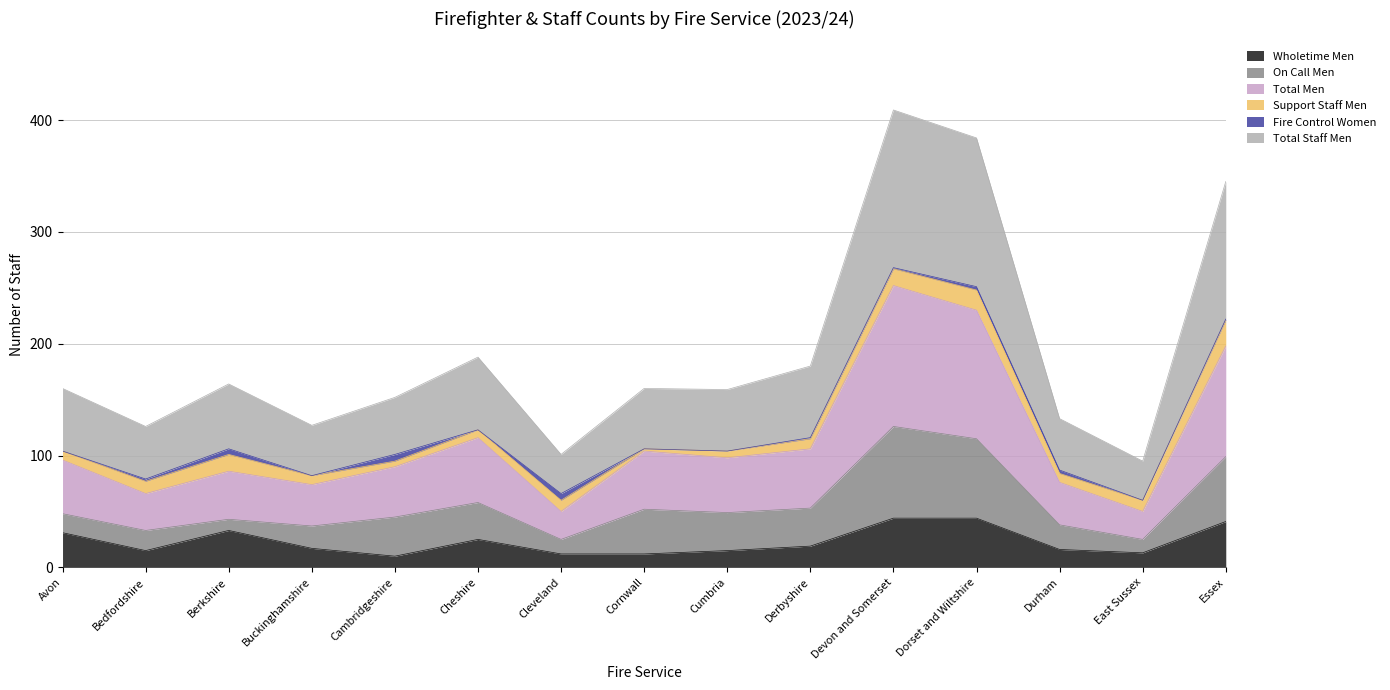

The value of Wholetime Men at Essex is 12. True or false?

False